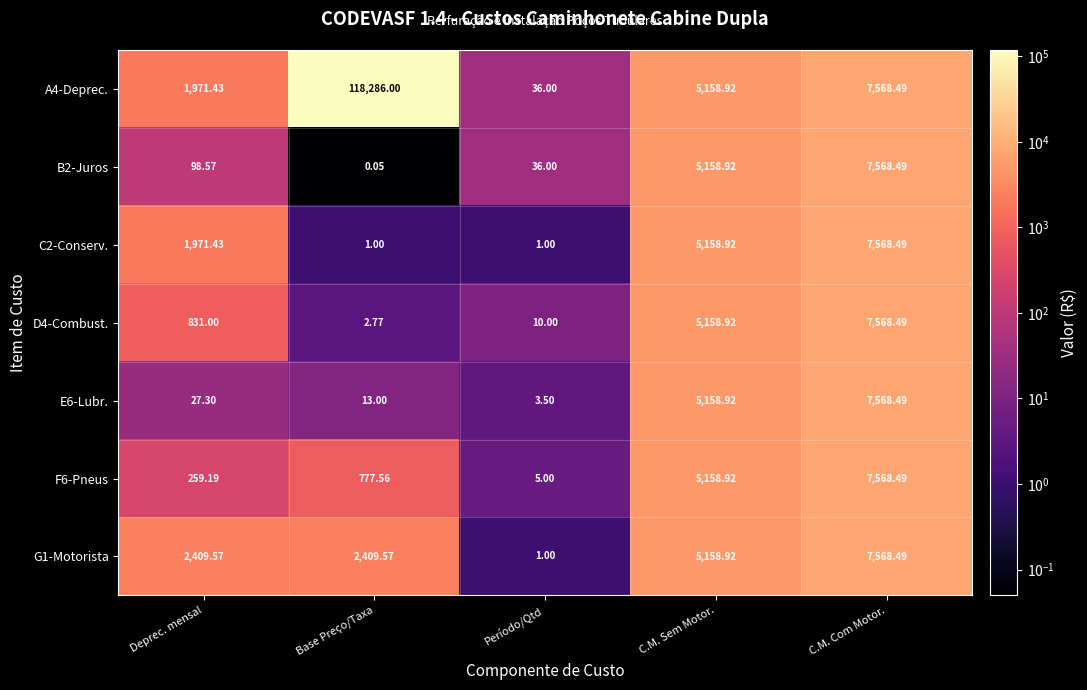

At which label does A4-Deprec. first exceed 5158?

Base Preço/Taxa